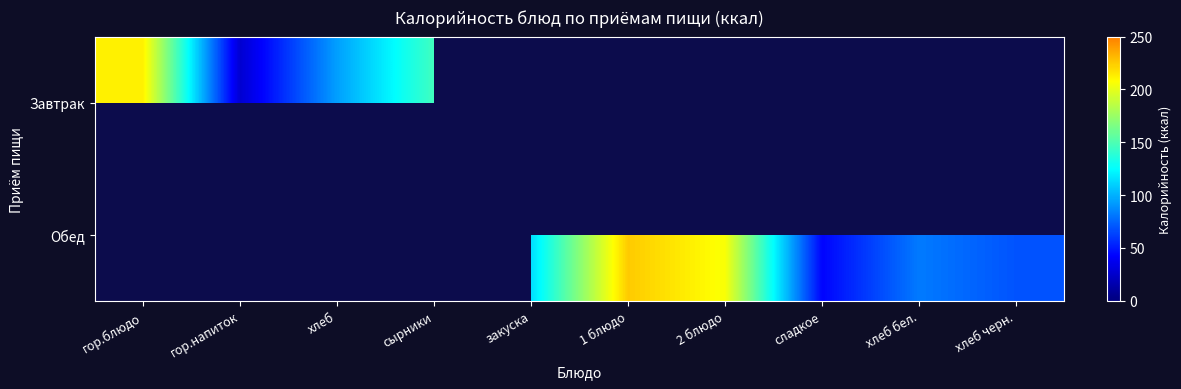

Is the value of Завтрак at сырники greater than the value of Обед at хлеб бел.?

Yes